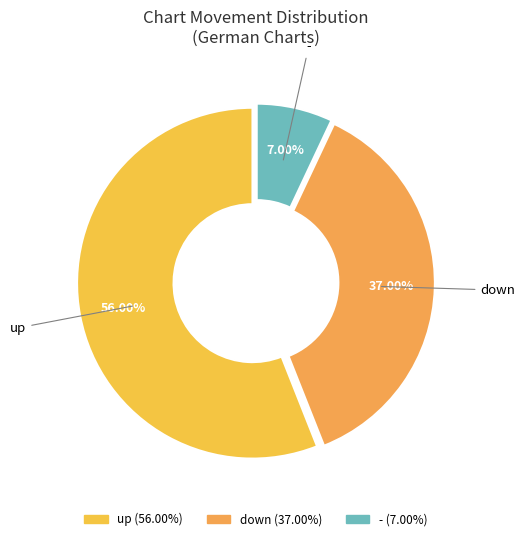

Rank the categories by value from highest to lowest.

up, down, -